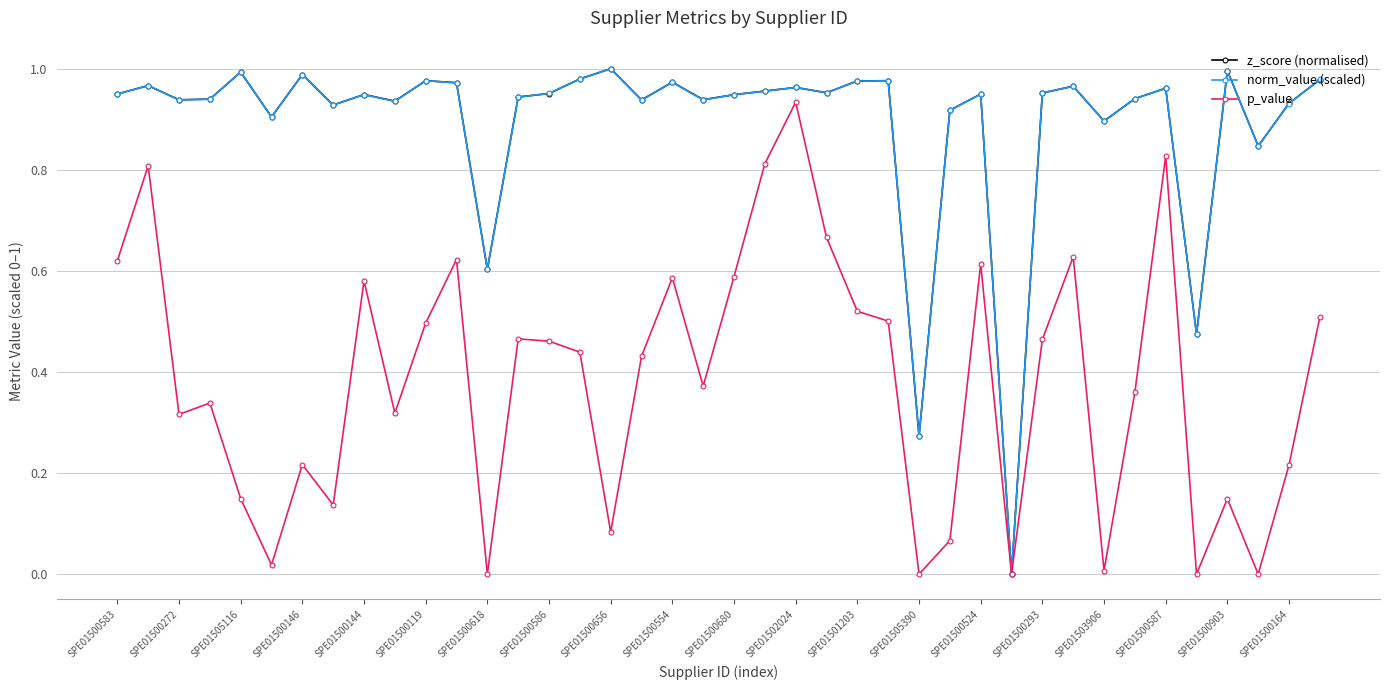

What is the sum of all z_score (normalised) values?

35.6